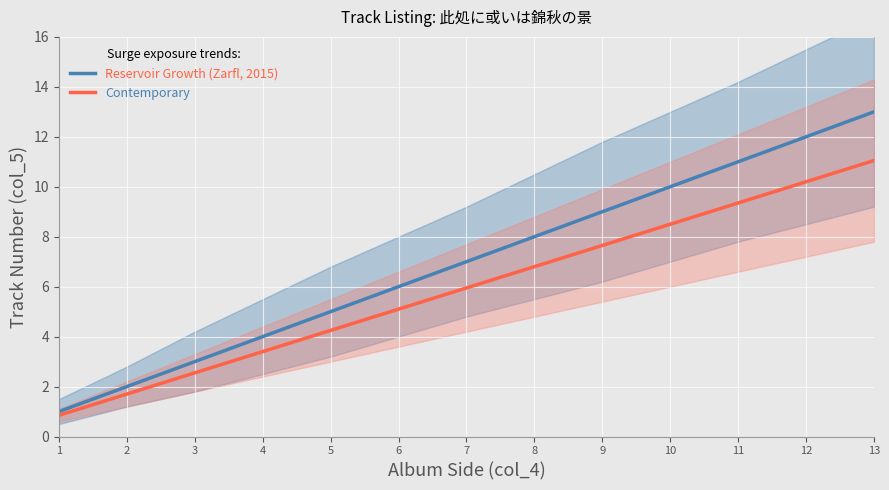

Where does the Contemporary series first go above 5?

6